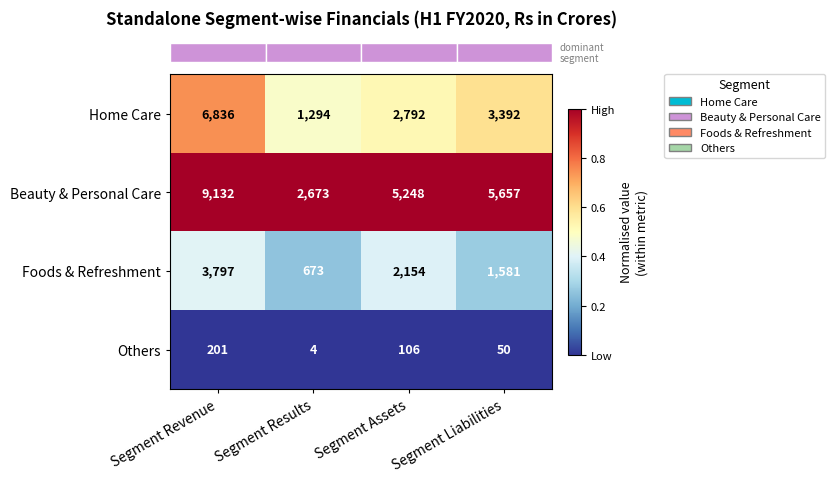

What is the maximum value for Others?

201